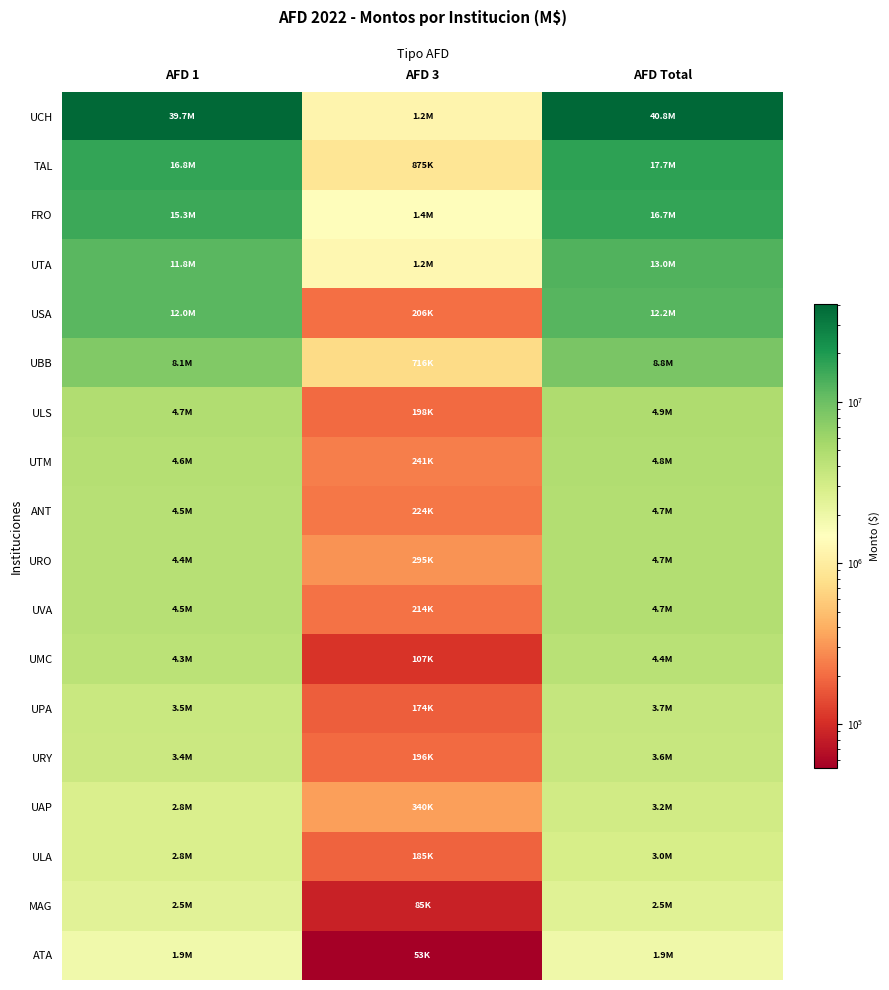

Reading left to right, list all the values displayed in this chart.

UCH: AFD 1=39672516	AFD 3=1175054	AFD Total=40847570
TAL: AFD 1=16795898	AFD 3=874687	AFD Total=17670585
FRO: AFD 1=15314725	AFD 3=1402334	AFD Total=16717059
UTA: AFD 1=11764080	AFD 3=1240191	AFD Total=13004271
USA: AFD 1=12023261	AFD 3=205669	AFD Total=12228930
UBB: AFD 1=8103232	AFD 3=716296	AFD Total=8819528
ULS: AFD 1=4740852	AFD 3=197855	AFD Total=4938707
UTM: AFD 1=4595518	AFD 3=240794	AFD Total=4836312
ANT: AFD 1=4494234	AFD 3=224446	AFD Total=4718680
URO: AFD 1=4422390	AFD 3=294643	AFD Total=4717033
UVA: AFD 1=4464805	AFD 3=214084	AFD Total=4678889
UMC: AFD 1=4266112	AFD 3=107118	AFD Total=4373230
UPA: AFD 1=3527486	AFD 3=174435	AFD Total=3701921
URY: AFD 1=3398920	AFD 3=195580	AFD Total=3594500
UAP: AFD 1=2817495	AFD 3=339948	AFD Total=3157443
ULA: AFD 1=2777873	AFD 3=184541	AFD Total=2962414
MAG: AFD 1=2450604	AFD 3=85341	AFD Total=2535945
ATA: AFD 1=1886987	AFD 3=53079	AFD Total=1940066